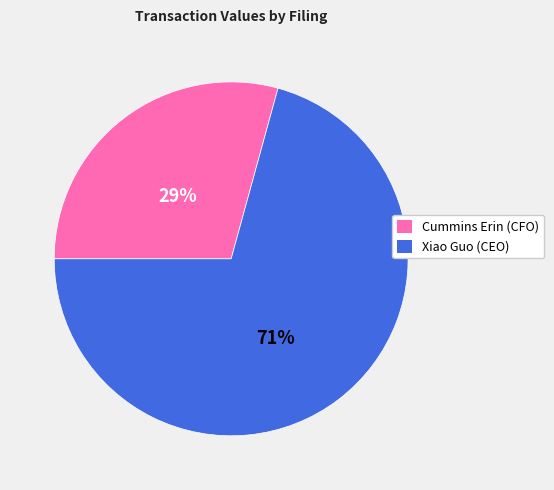

To the nearest percent, what is the average slice percentage?

50%